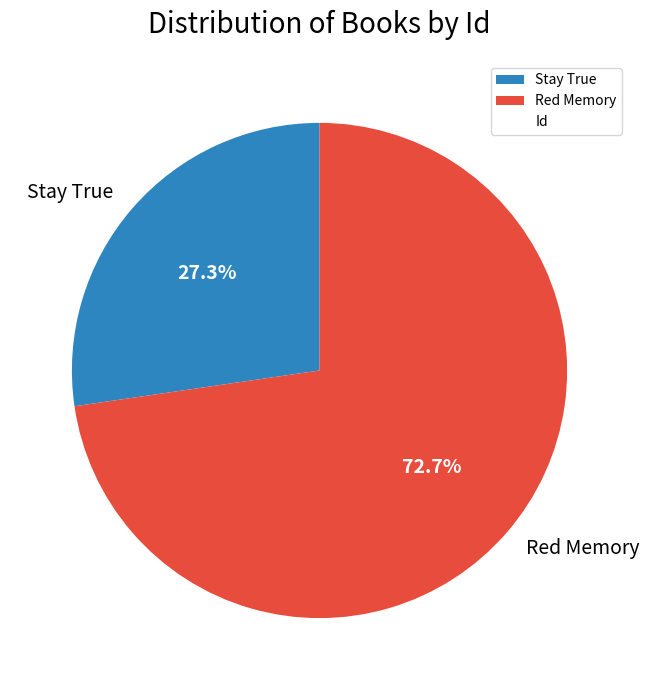

True or false: Red Memory accounts for 73% of the total.

True